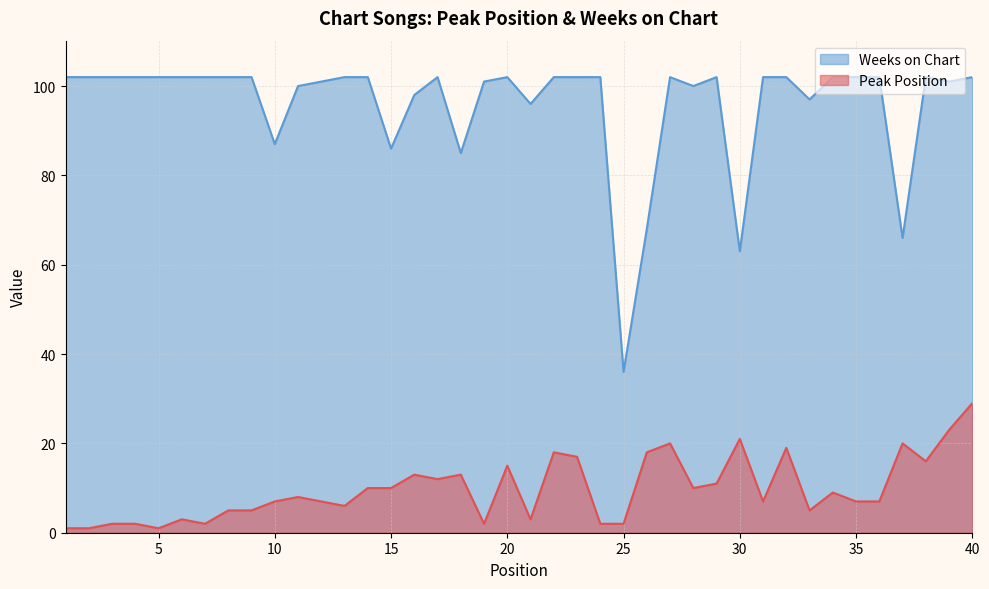

Reading right to left, transcribe all the data shown in this chart.

Peak Position: 29	23	16	20	7	7	9	5	19	7	21	11	10	20	18	2	2	17	18	3	15	2	13	12	13	10	10	6	7	8	7	5	5	2	3	1	2	2	1	1
Weeks on Chart: 102	101	102	66	102	102	102	97	102	102	63	102	100	102	68	36	102	102	102	96	102	101	85	102	98	86	102	102	101	100	87	102	102	102	102	102	102	102	102	102